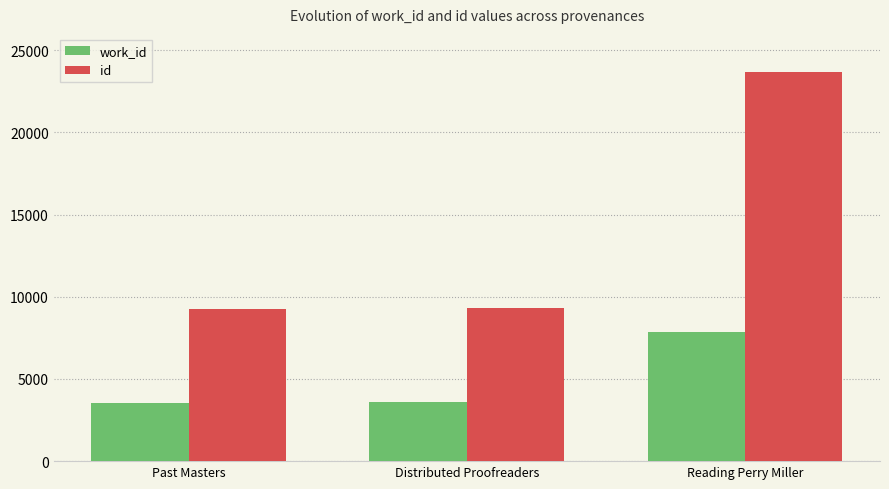

What is the value of the id bar at the 2nd from the left?

9295